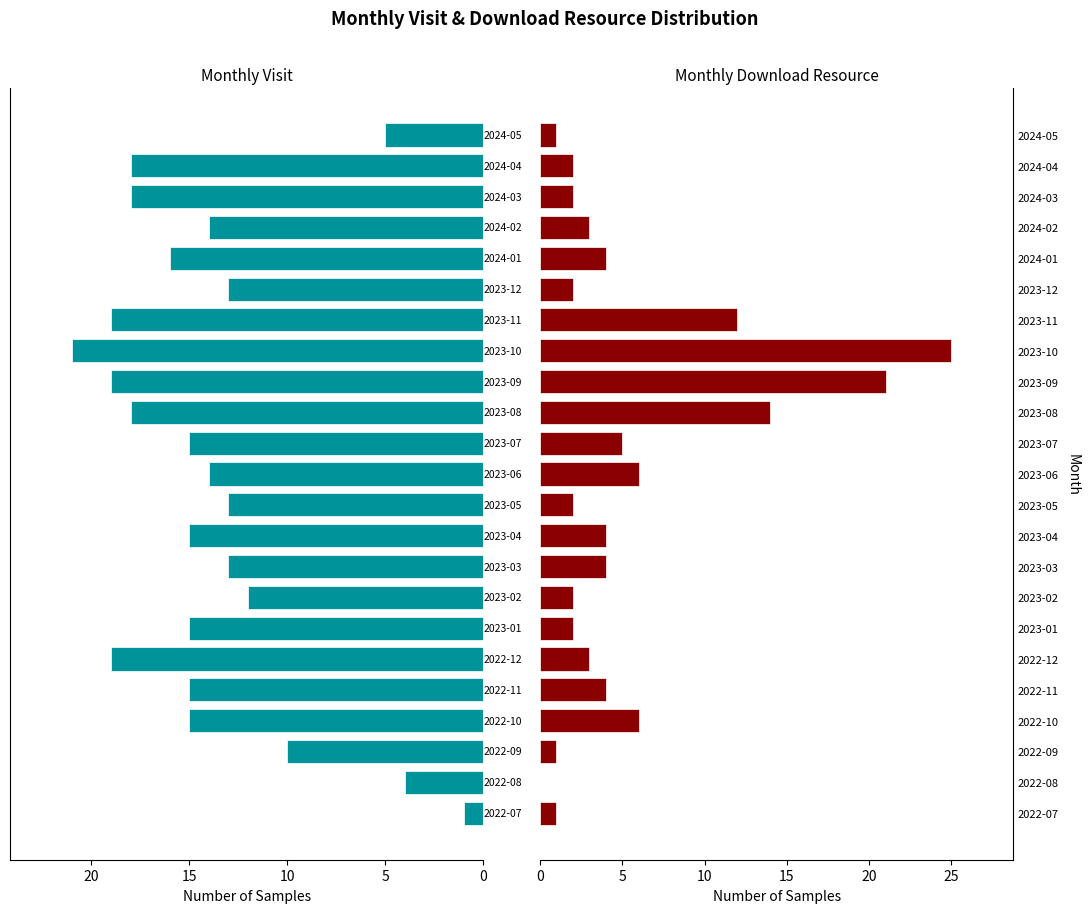

Which series has the widest spread of values?

monthly_download_resource